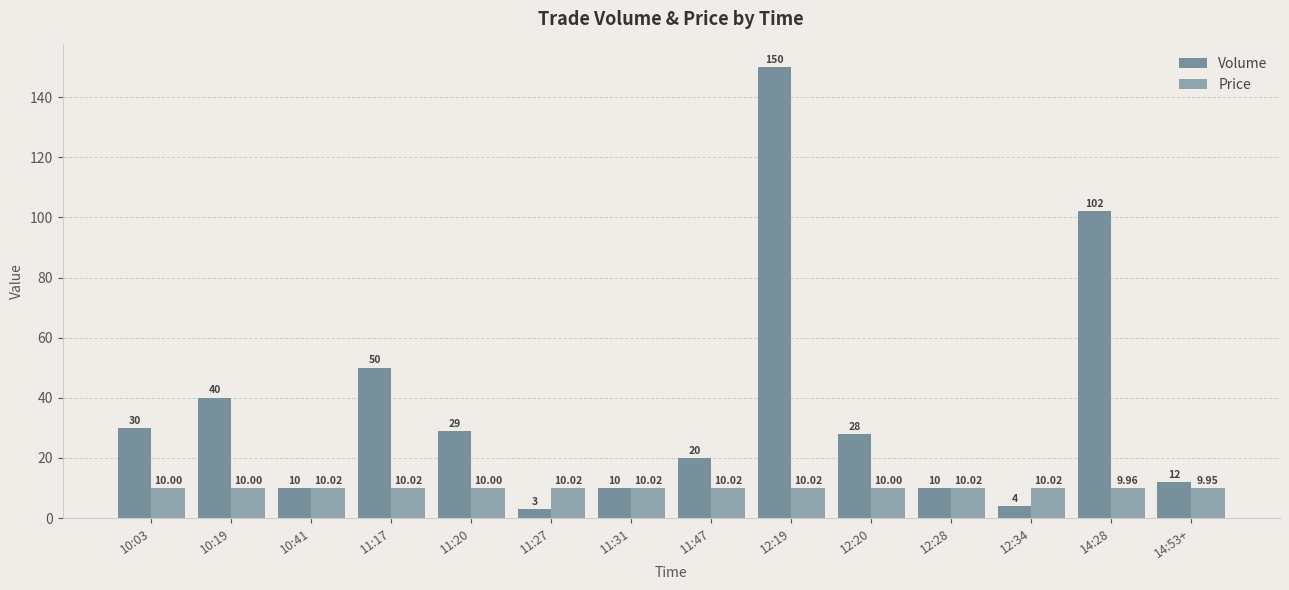

What position from the right is 12:19?

6